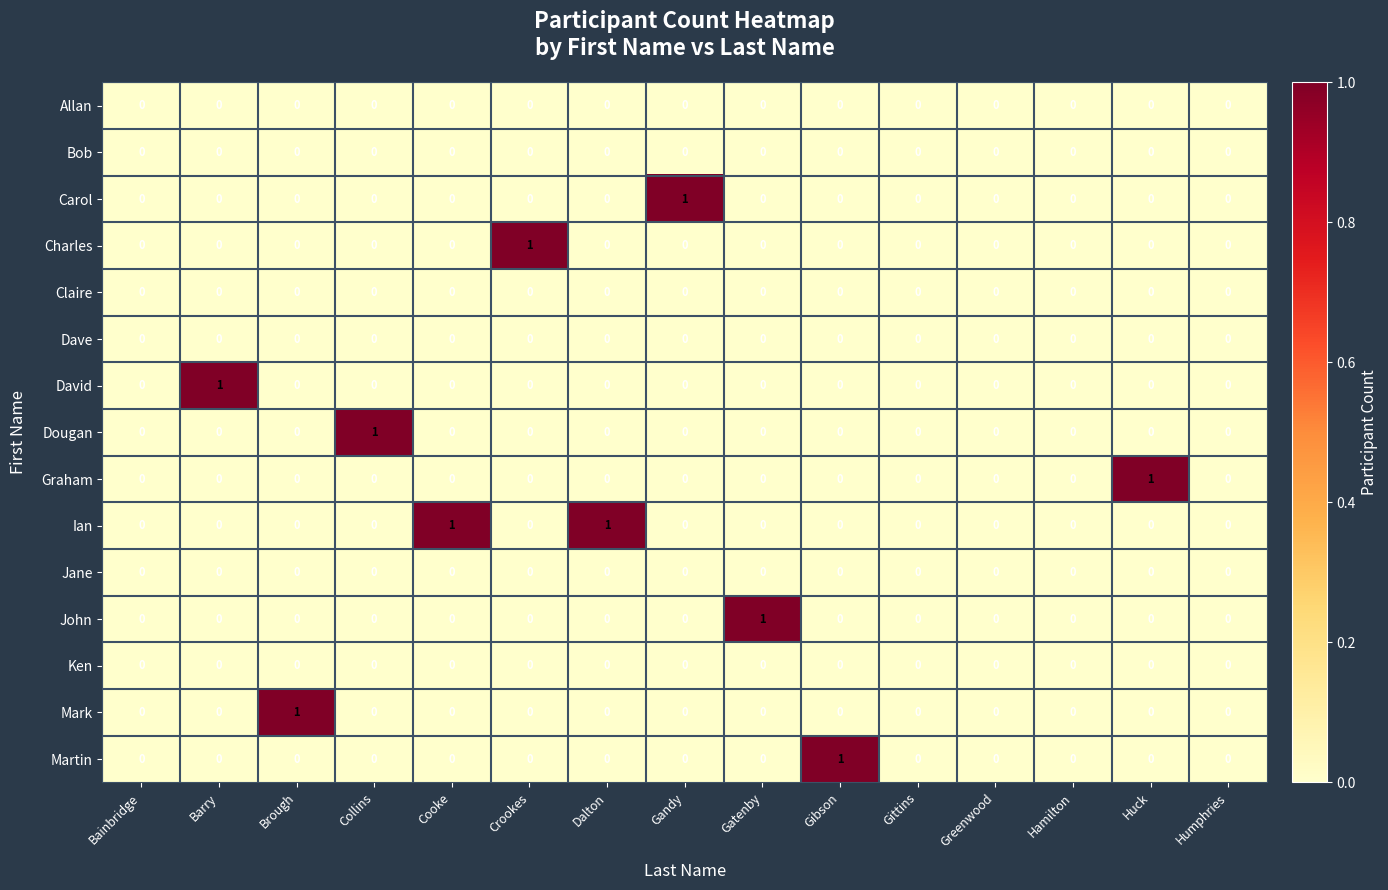

Which series changed the most between Dalton and Gittins?

Ian